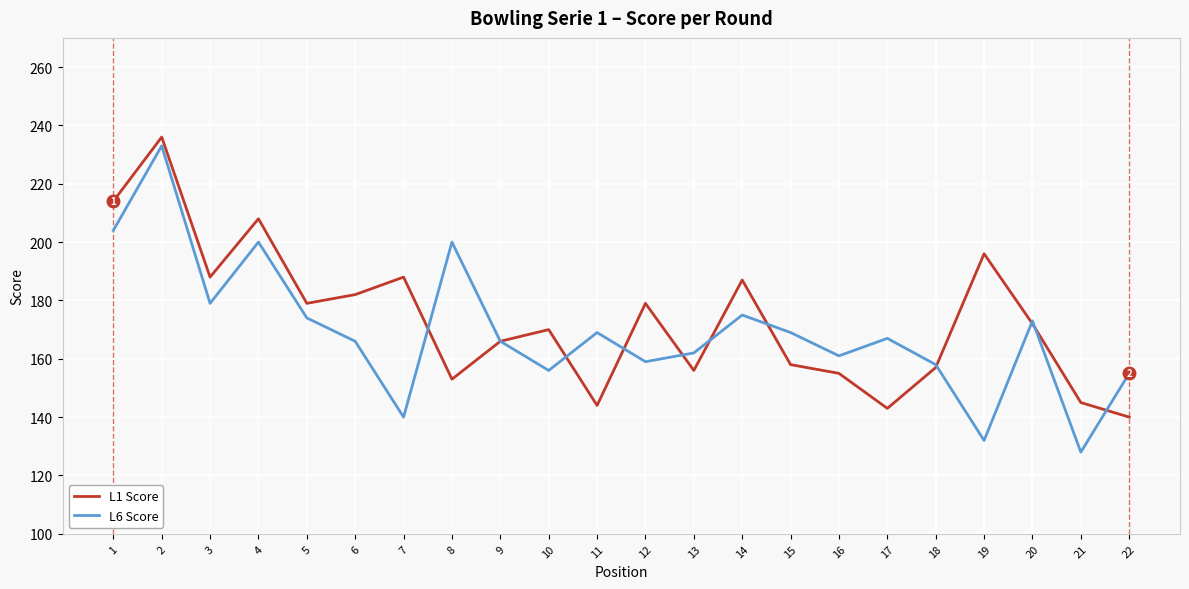

What is the smallest value displayed?

128